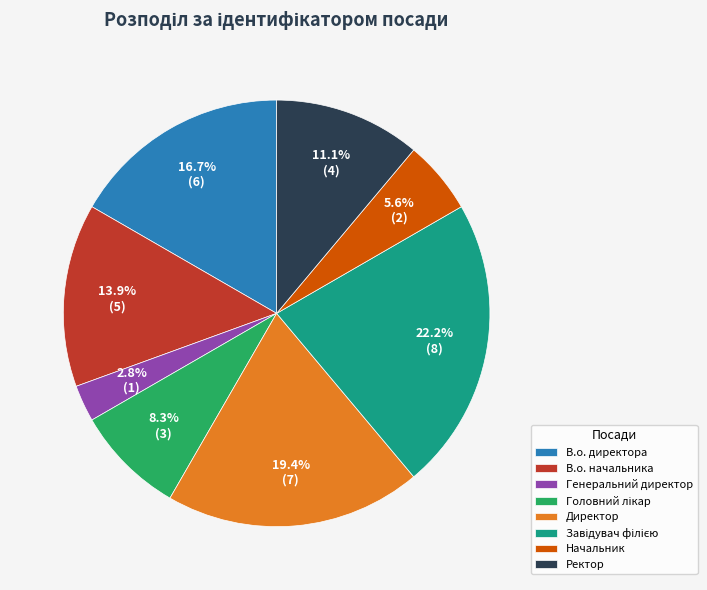

Between Директор and Ректор, which is larger?

Директор